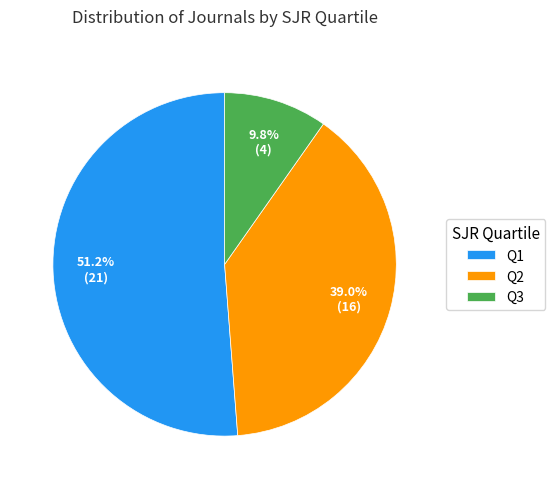

Count the number of slices in the pie.

3